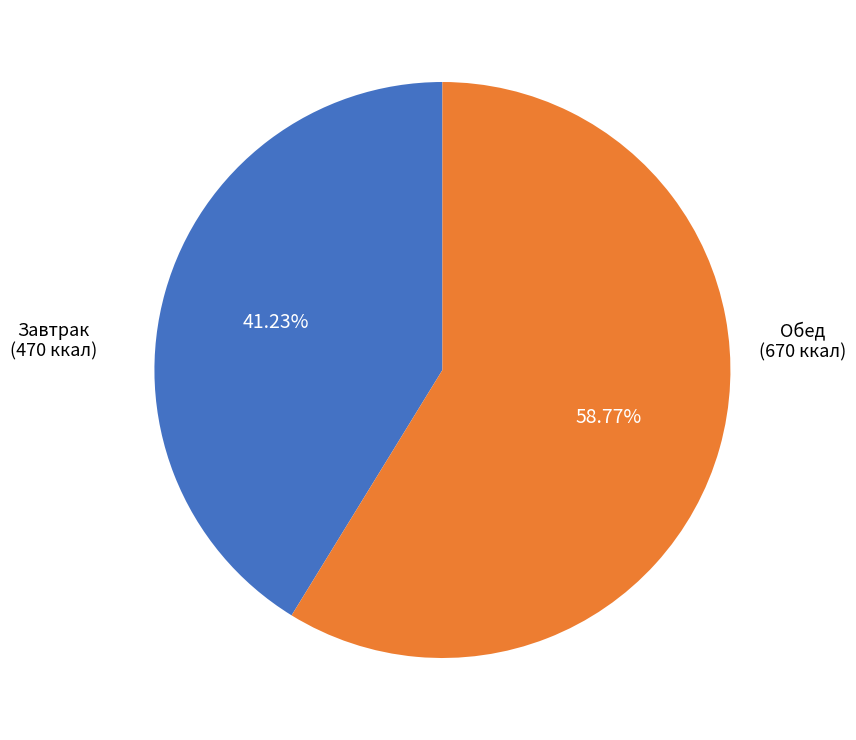

Rank the categories by value from lowest to highest.

Завтрак (470 ккал), Обед (670 ккал)